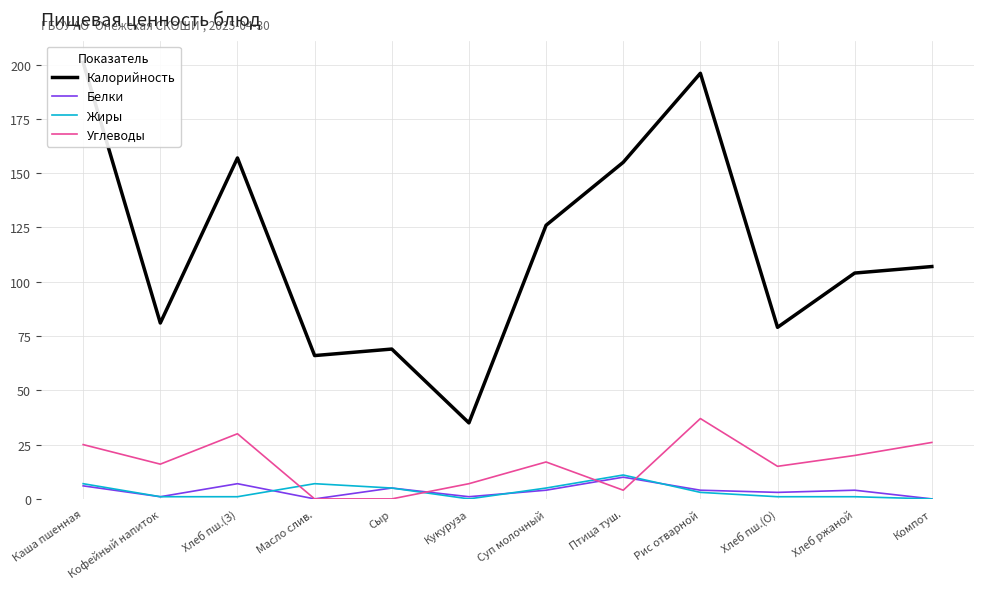

Count the number of data series in this chart.

4